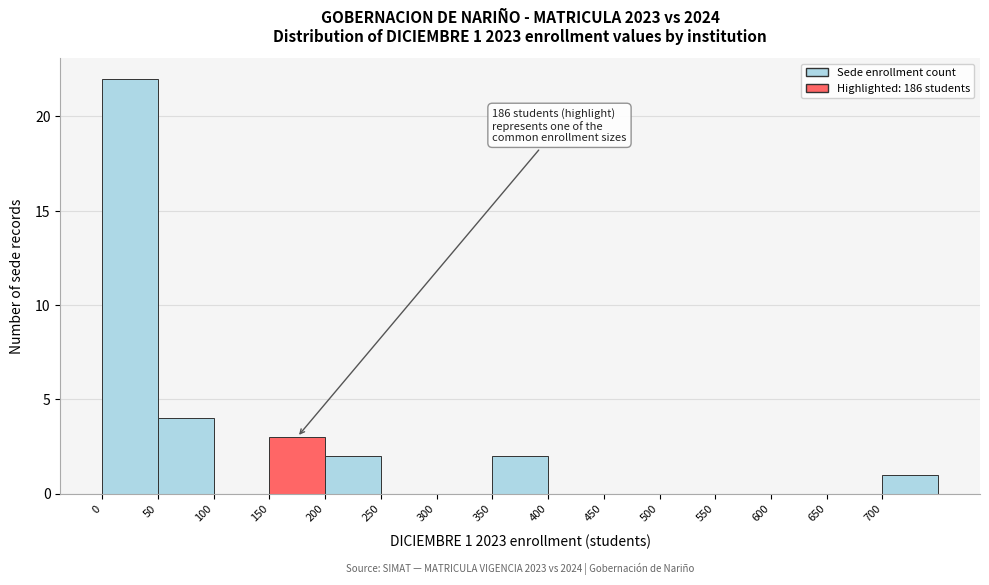

Over which range of the x-axis is the bar tallest?

0 to 50